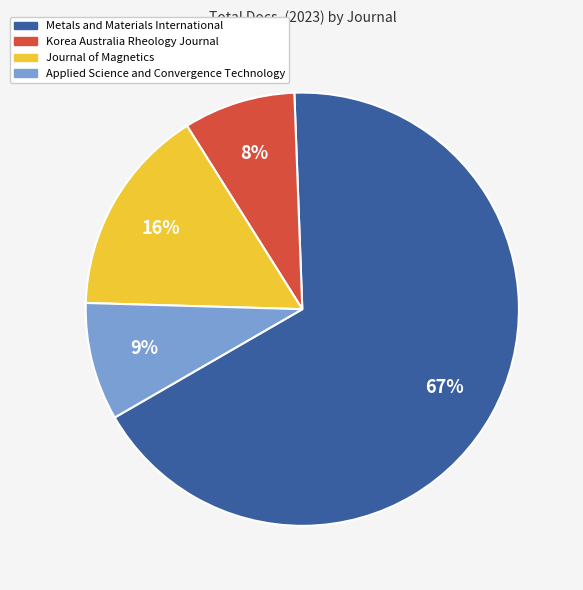

Combined, do Applied Science and Convergence Technology and Korea Australia Rheology Journal account for over 50%?

No